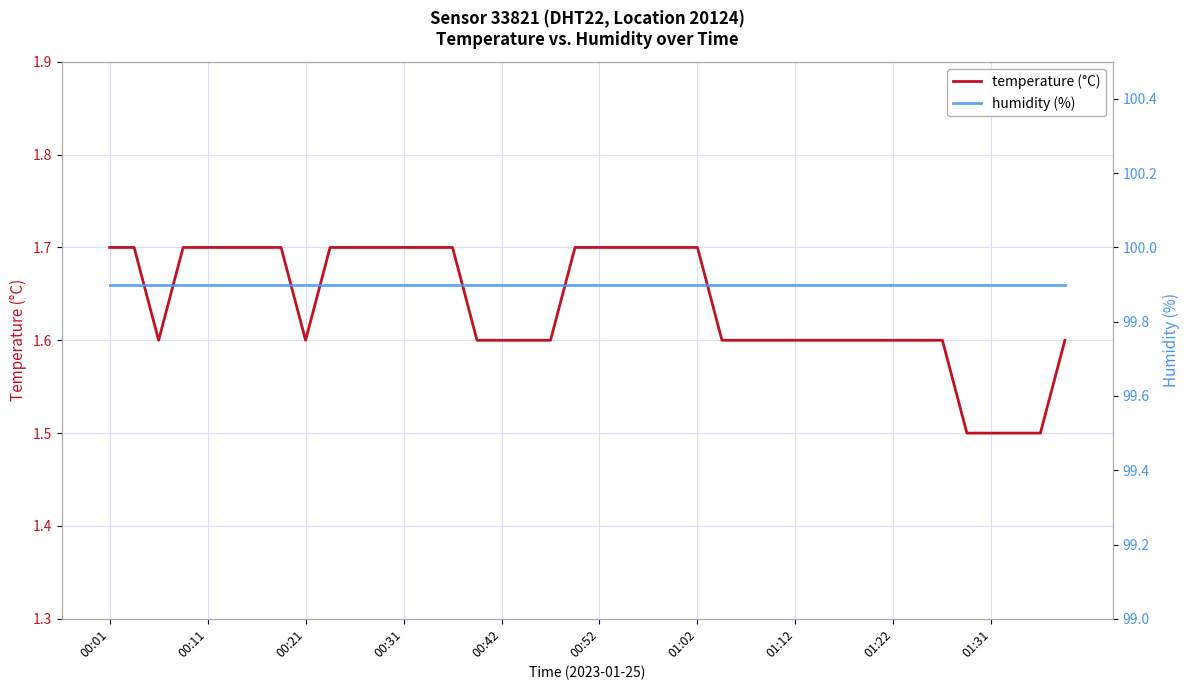

At which category does the chart reach its minimum across all series?

35